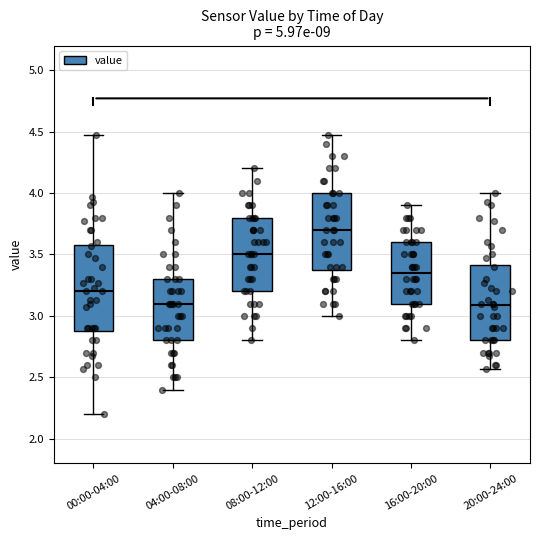

Where is the upper edge of the box for 08:00-12:00 on the y-axis? The values are not printed on the chart, so give them approximately, as read against the axis.

3.80